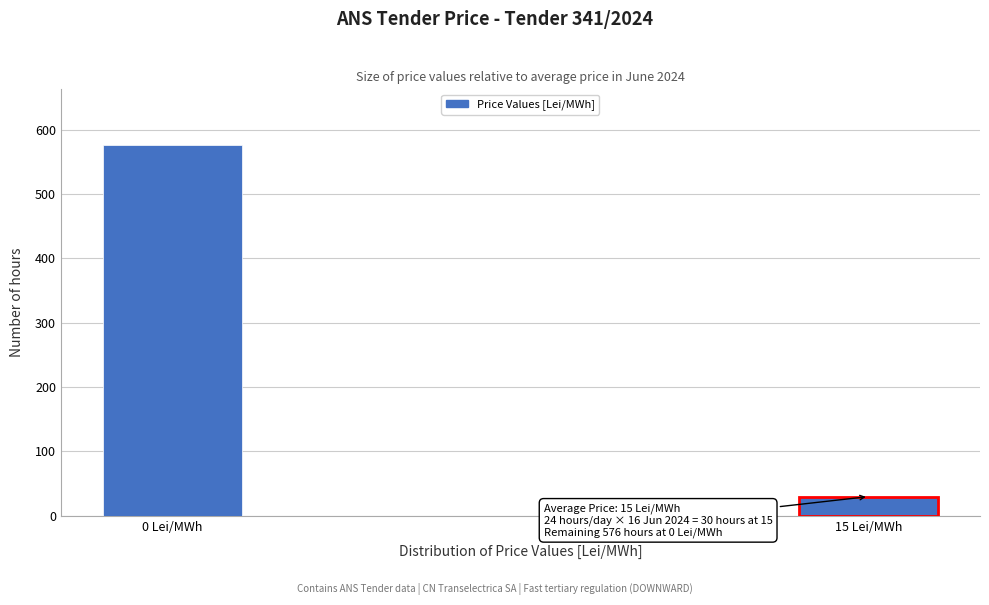

Reading left to right, extract all data points from this chart.

576	30